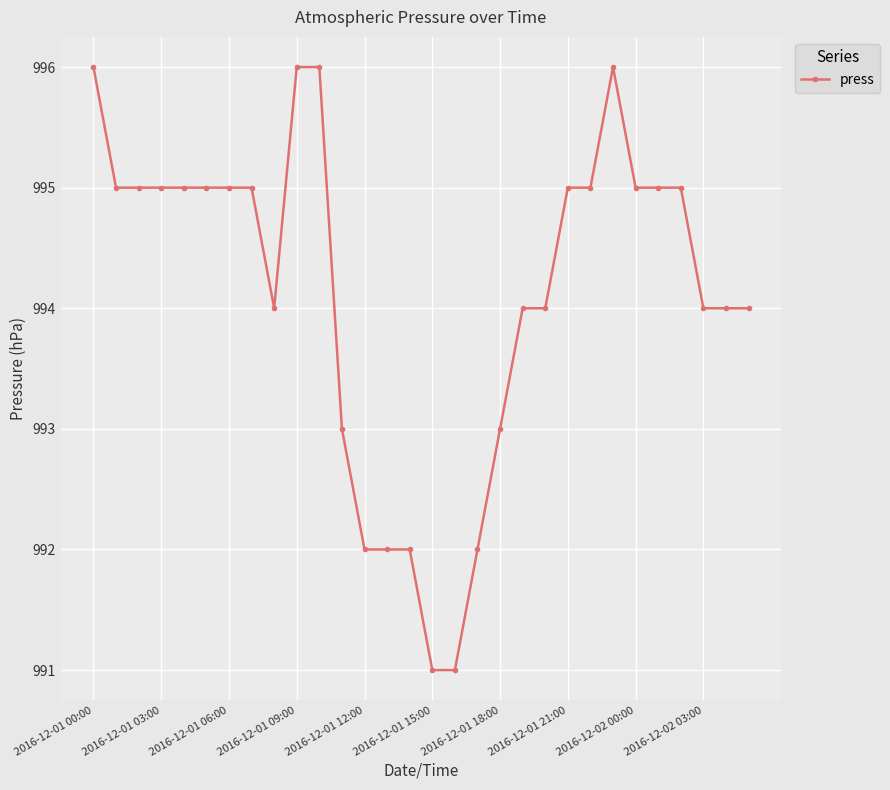

How many values are between 993 and 995?

20